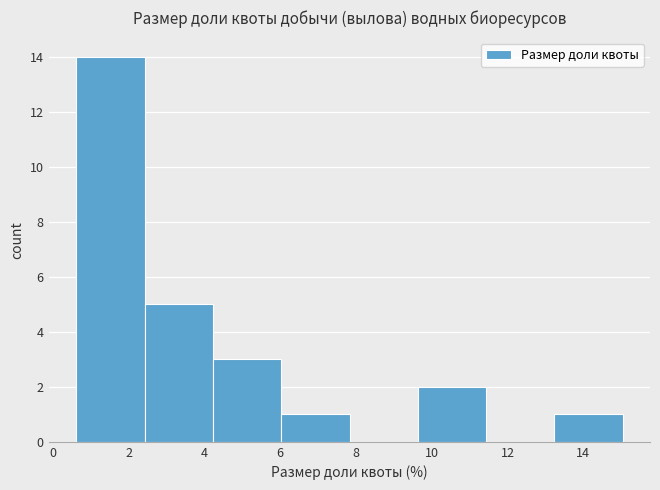

Reading left to right, transcribe this chart: for each bar, give the range it covers on the x-axis and its height. Neither the bar edges nor the heights are printed on the chart, so give them approximately, as read against the axes.

0.6 to 2.4: 14
2.4 to 4.2: 5
4.2 to 6.0: 3
6.0 to 7.8: 1
7.8 to 9.6: 0
9.6 to 11.4: 2
11.4 to 13.2: 0
13.2 to 15.0: 1